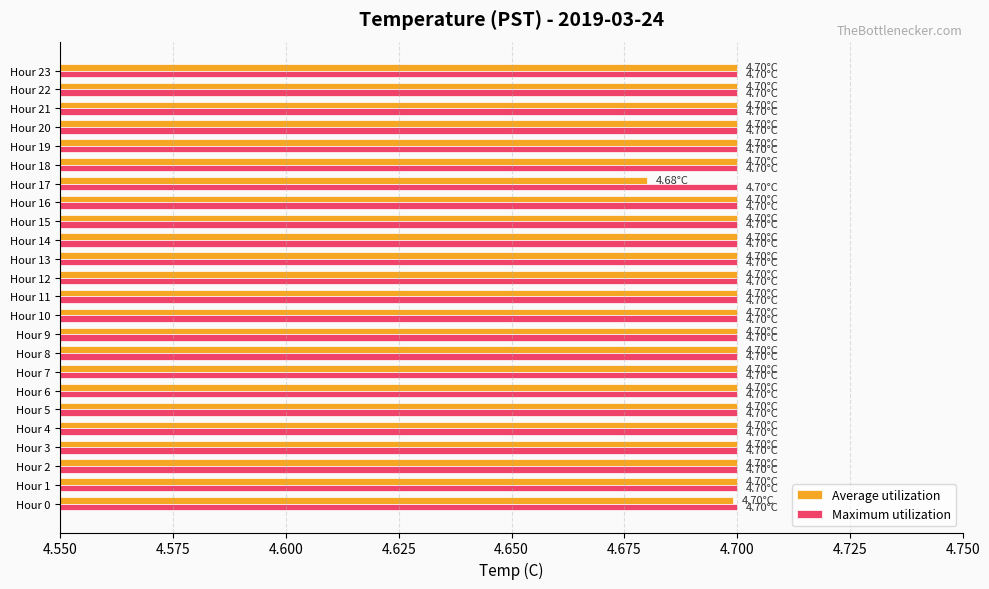

Count the Average utilization values in the range 4 to 5.

24